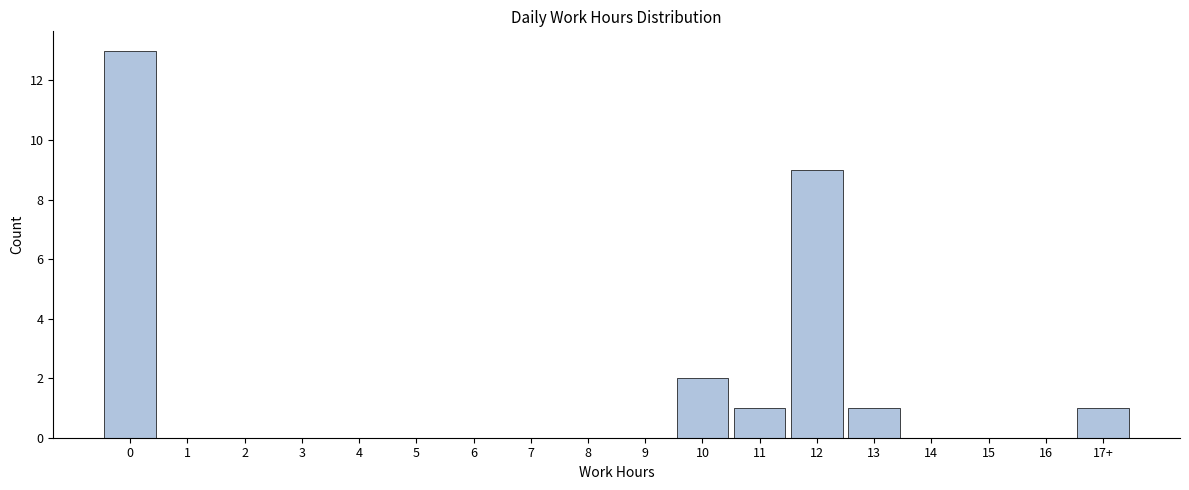

Reading left to right, list all the values displayed in this chart.

0=13	1=0	2=0	3=0	4=0	5=0	6=0	7=0	8=0	9=0	10=2	11=1	12=9	13=1	14=0	15=0	16=0	17+=1